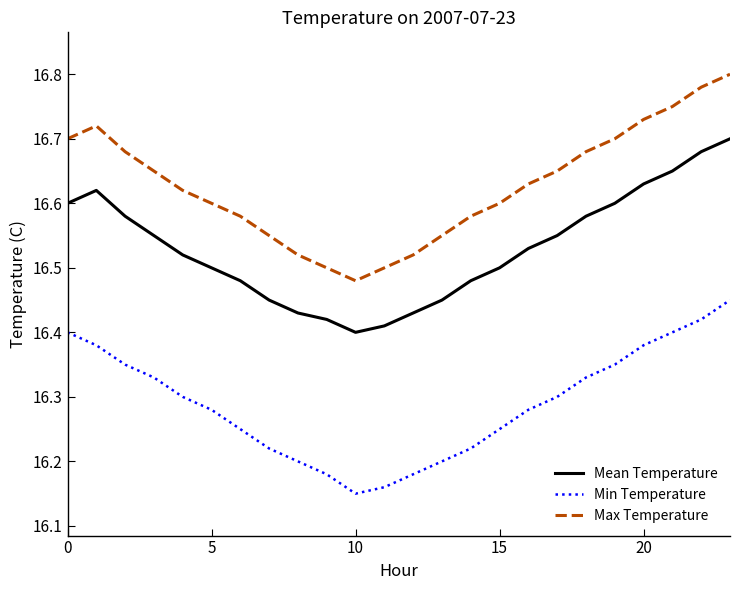

What is the difference between the maximum and minimum values in the Max Temperature series?

0.3